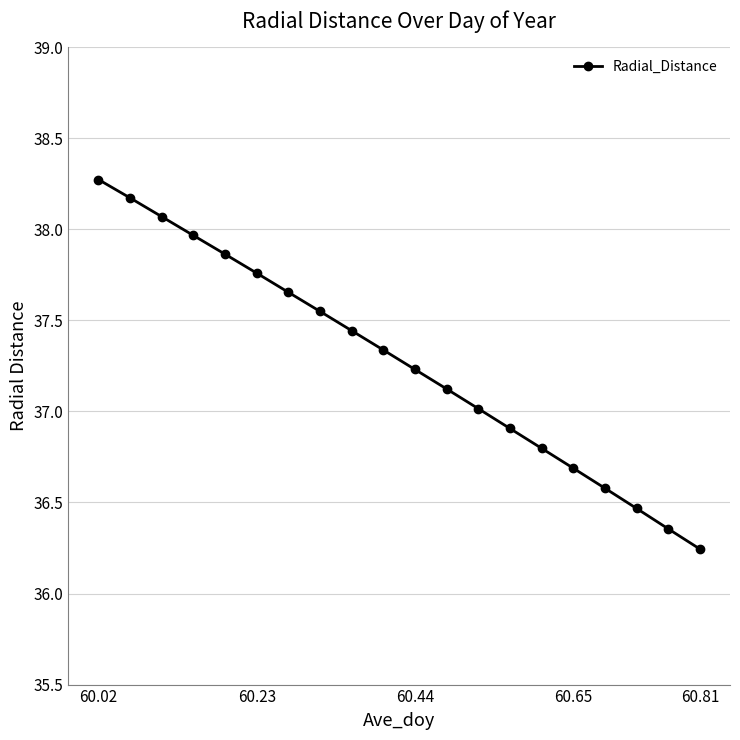

What is the maximum value shown in the chart?

38.3